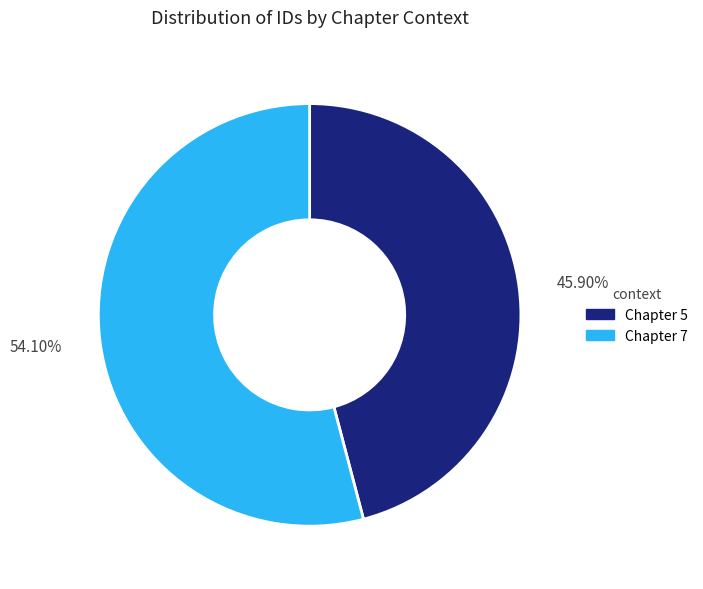

Which slice represents more than half of the pie?

Chapter 7